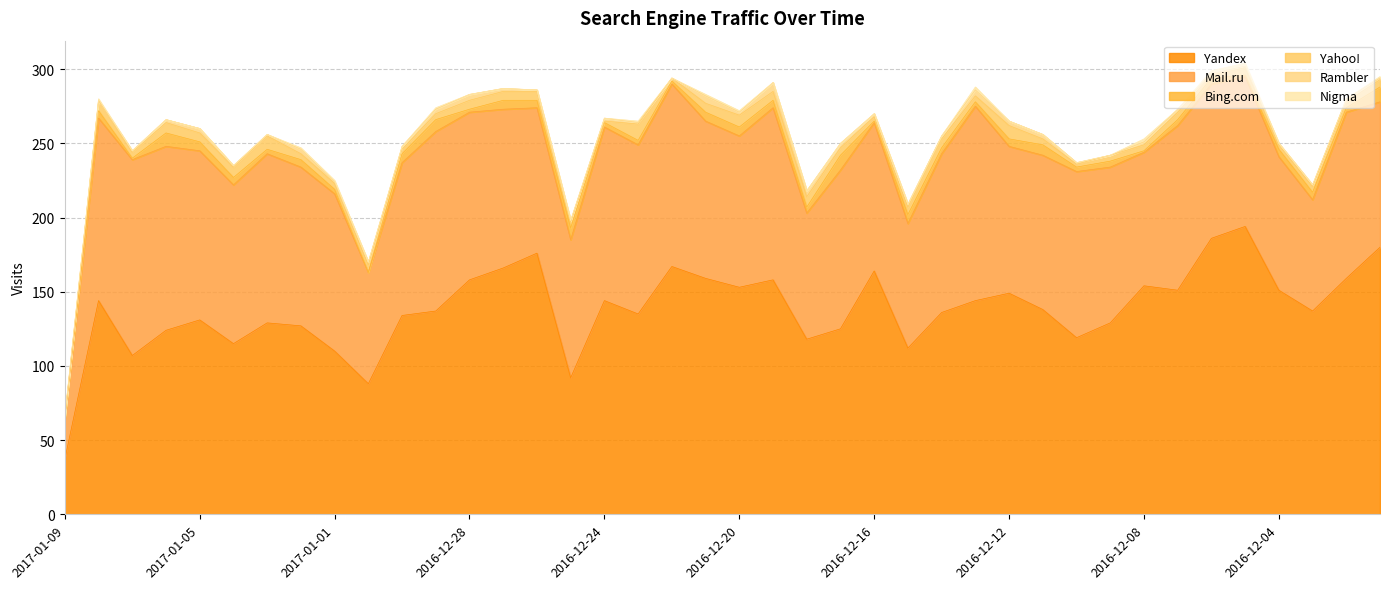

At which label does Yahoo! reach its peak?

2016-12-23